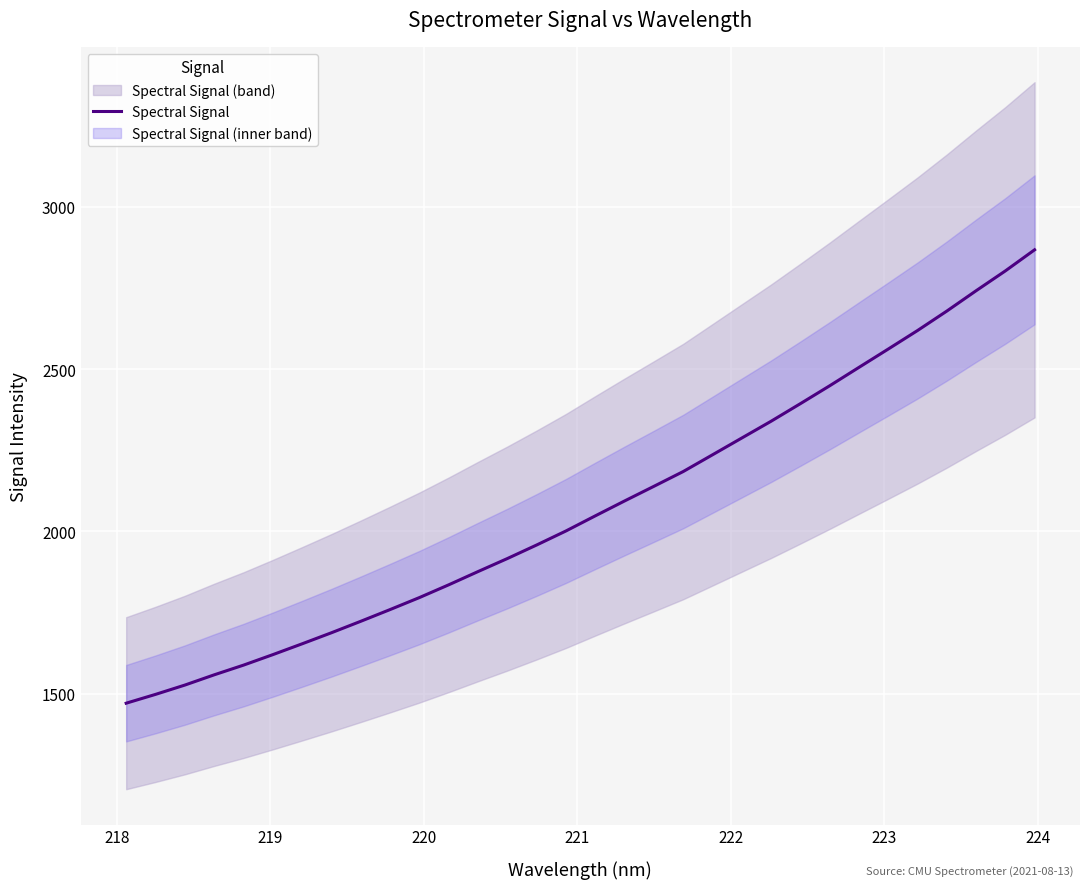

What is the difference between the maximum and minimum values?

1396.0